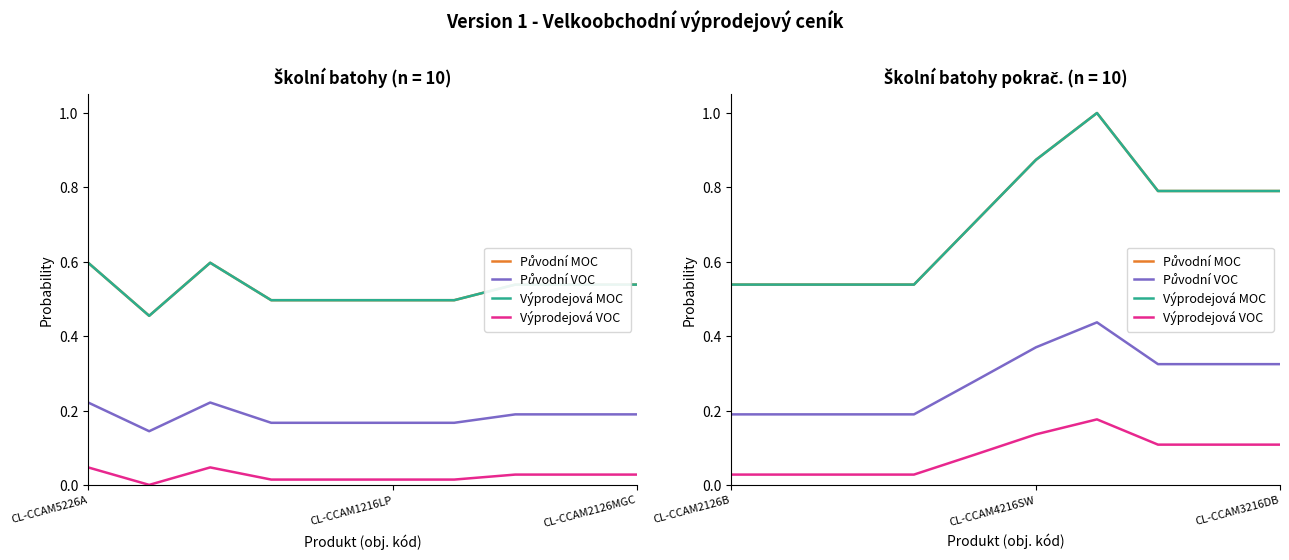

The Původní VOC series shows 0.2 at CL-CCAM2126B. True or false?

True